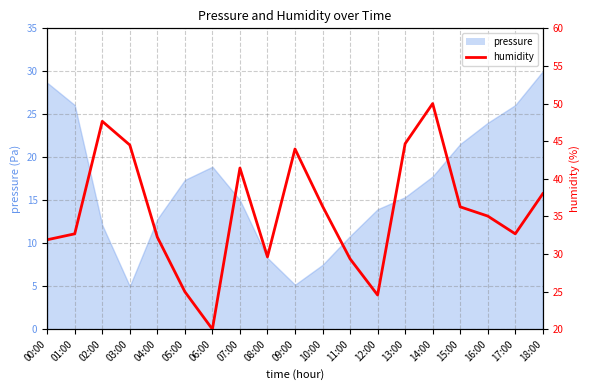

The value at 08:00 is 29.6. True or false?

True